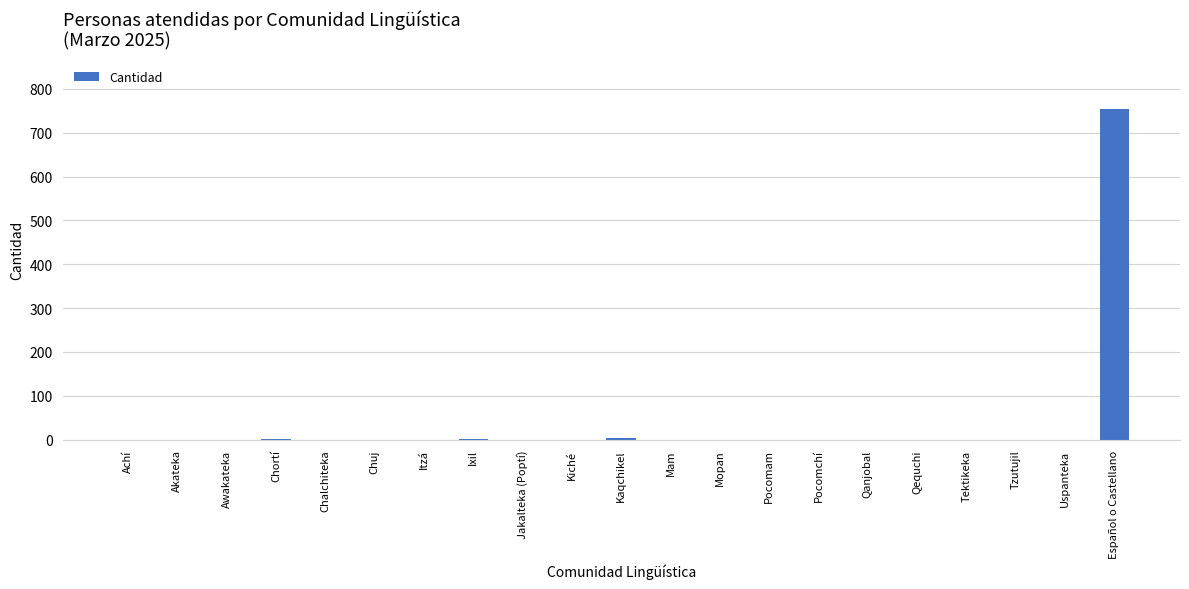

Are the bars horizontal?

No